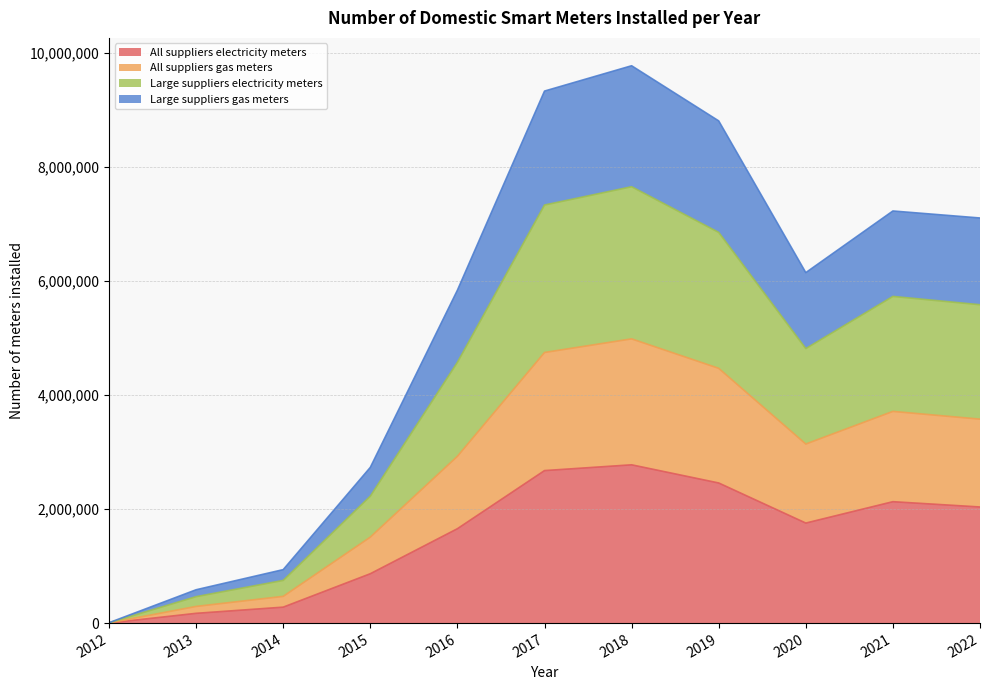

True or false: All suppliers electricity meters and Large suppliers electricity meters intersect in this chart.

False